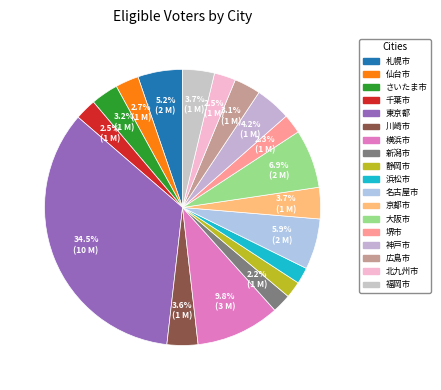

How many slices are in this pie chart?

18